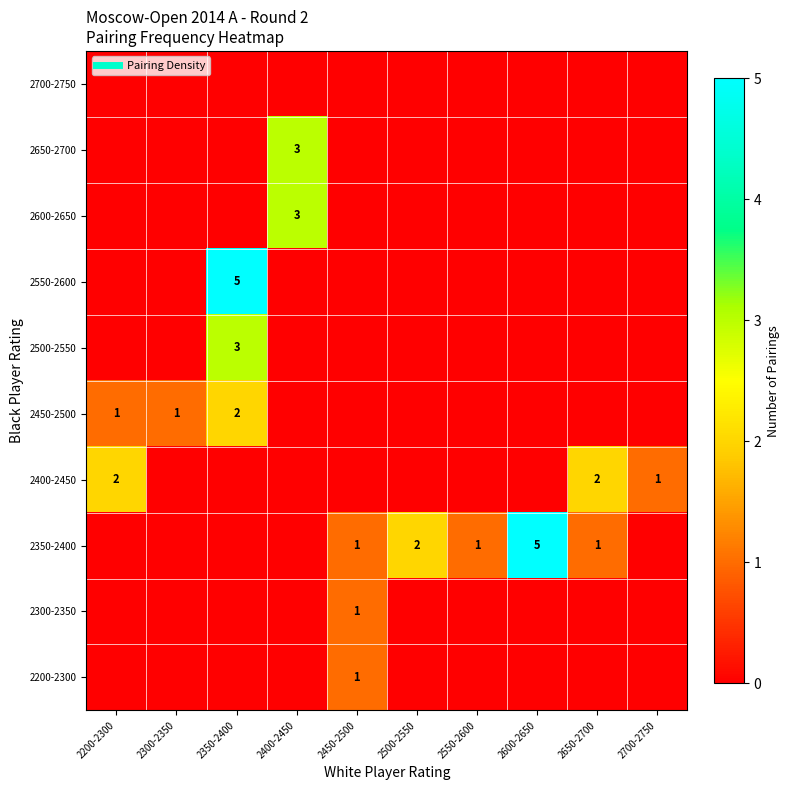

What is the difference between the 2450-2500 values at 2200-2300 and 2450-2500?

1